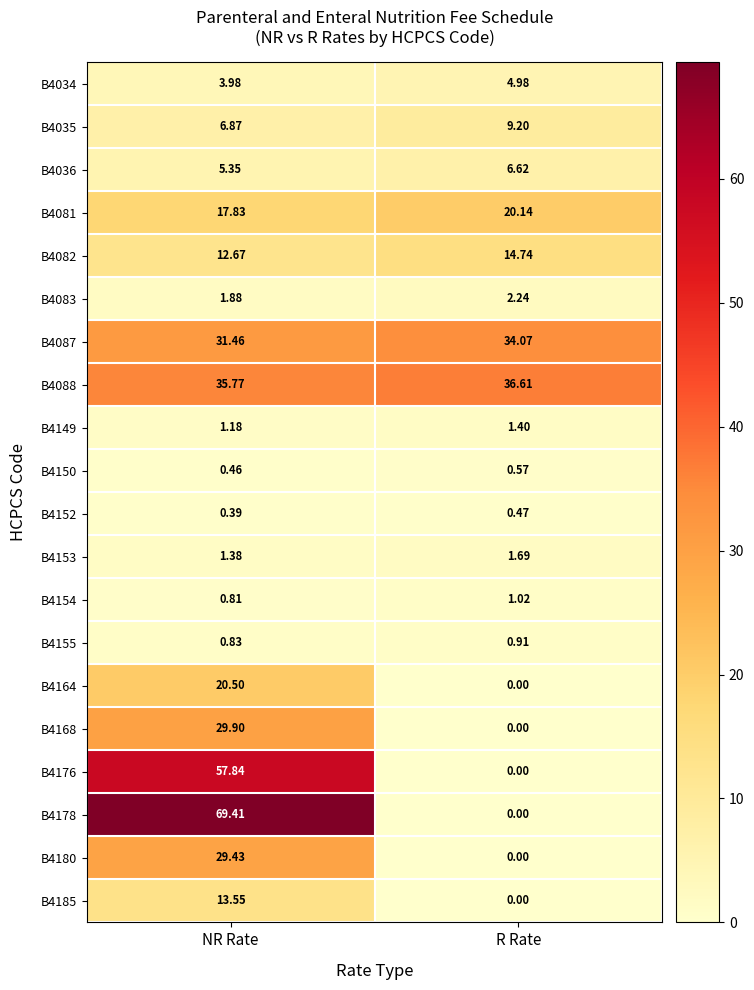

Where is B4083 nearest to the value 2?

NR Rate